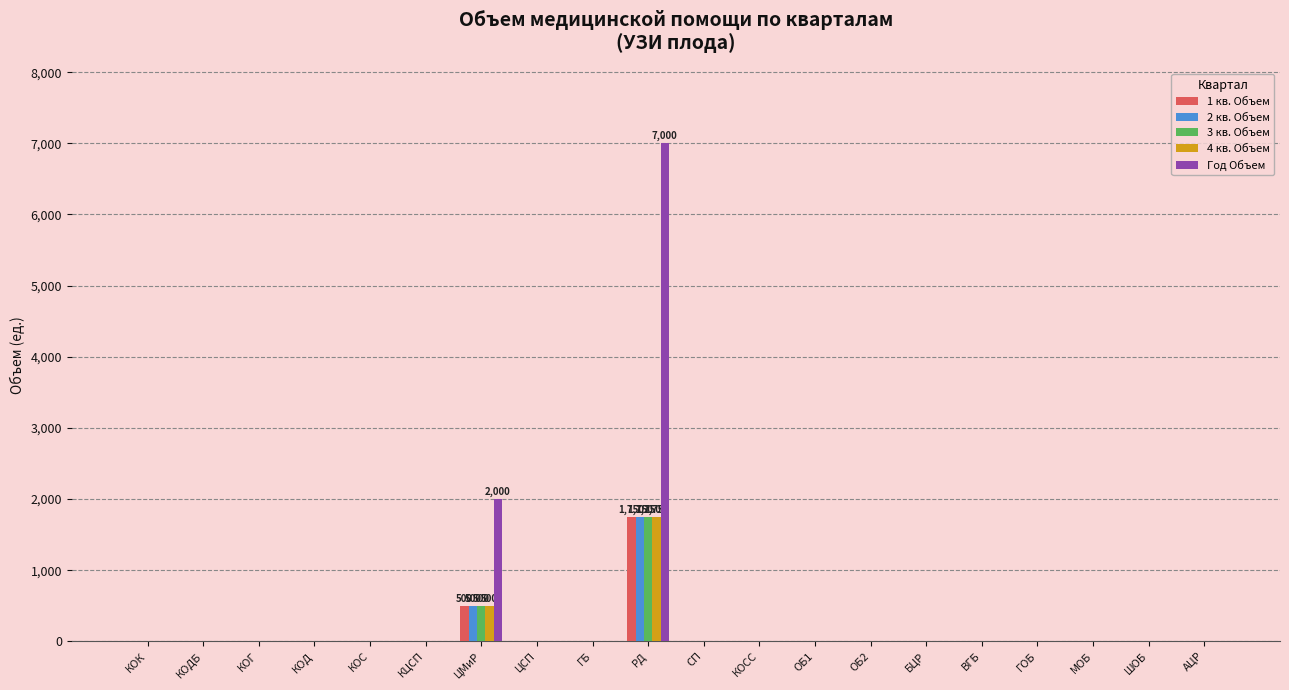

At which category does the chart reach its peak across all series?

РД